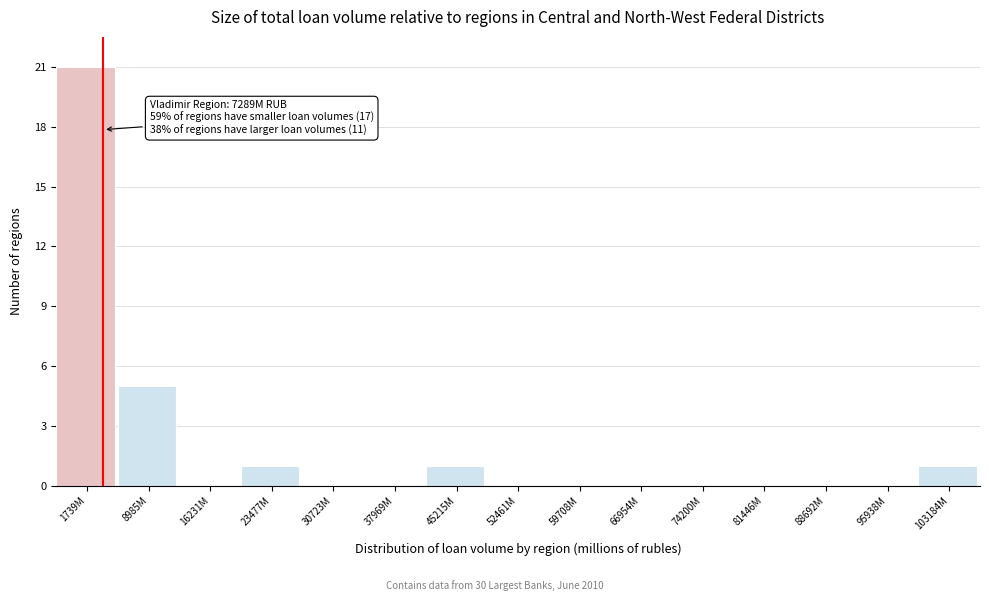

Reading right to left, list all the values displayed in this chart.

103184M=1	95938M=0	88692M=0	81446M=0	74200M=0	66954M=0	59708M=0	52461M=0	45215M=1	37969M=0	30723M=0	23477M=1	16231M=0	8985M=5	1739M=21